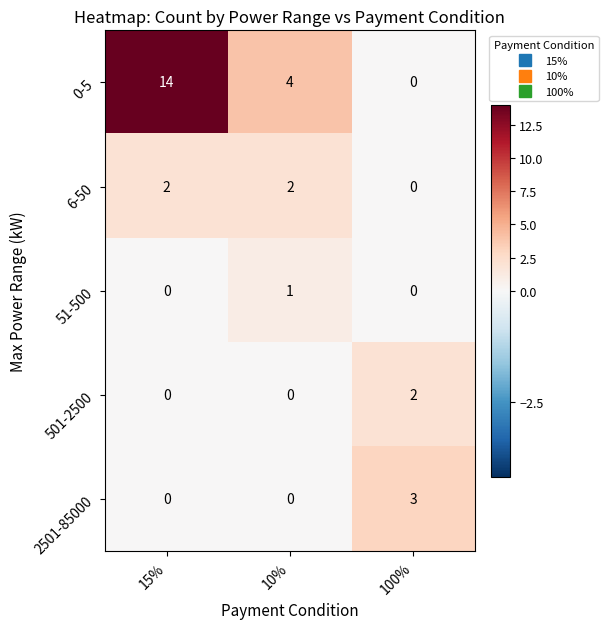

Reading right to left, extract all data points from this chart.

0-5: 0	4	14
6-50: 0	2	2
51-500: 0	1	0
501-2500: 2	0	0
2501-85000: 3	0	0